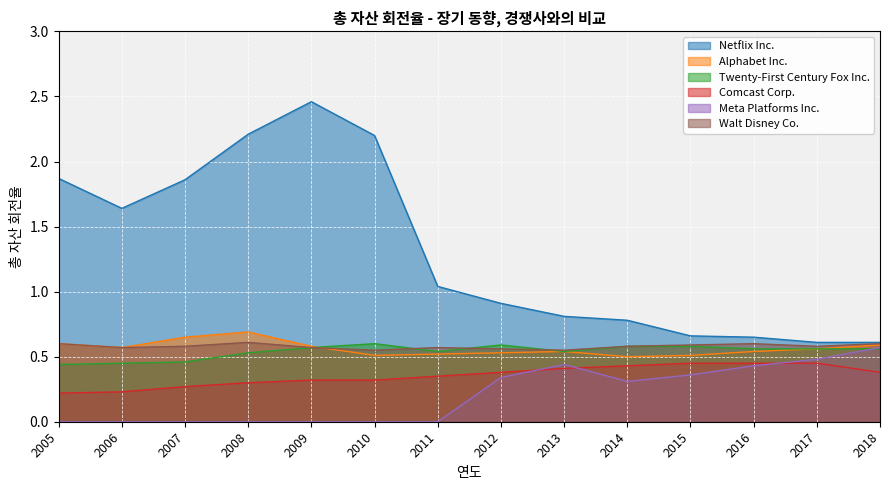

What is the total value across all series at 2018?

3.3